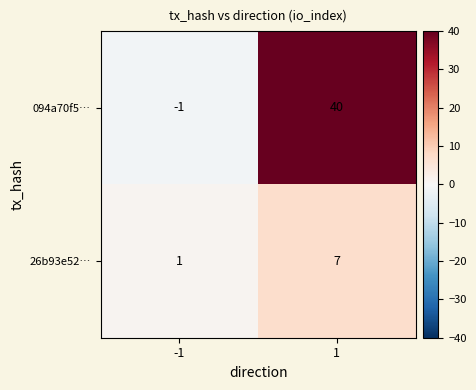

Reading left to right, transcribe all the data shown in this chart.

094a70f5…: -1	40
26b93e52…: 1	7